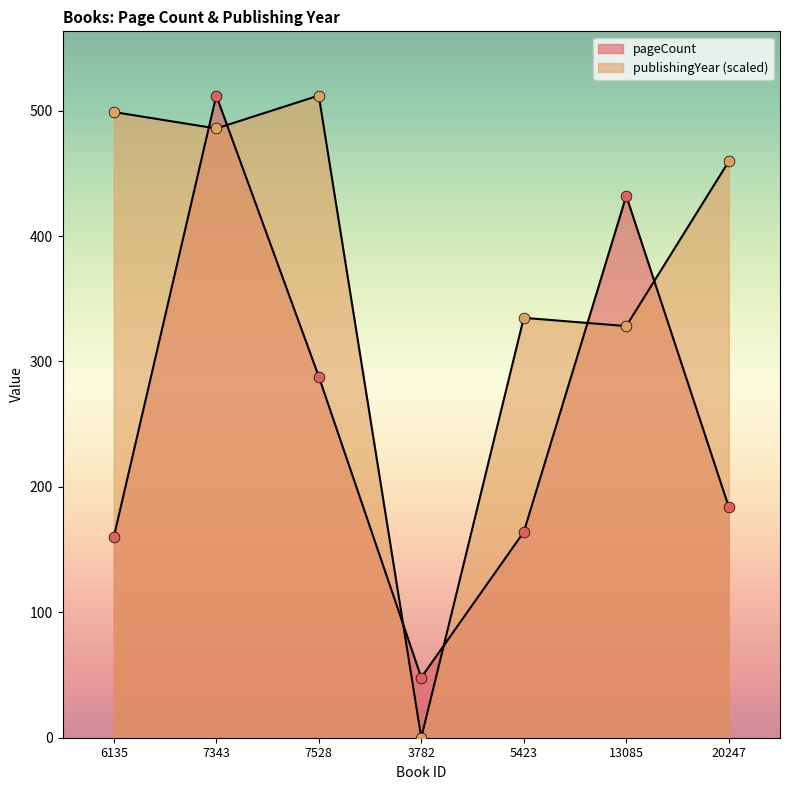

Is the value of pageCount at 5423 greater than the value of publishingYear at 13085?

No